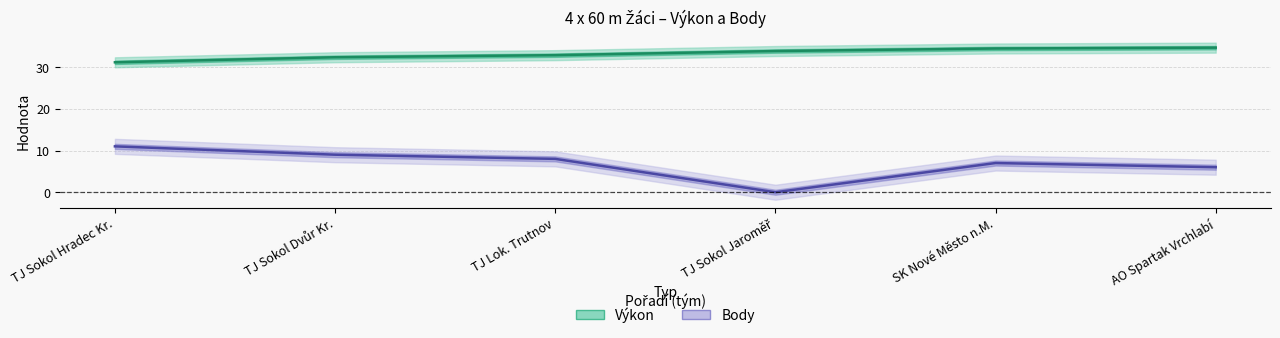

What is the difference between the maximum and minimum values in the Body series?

11.0